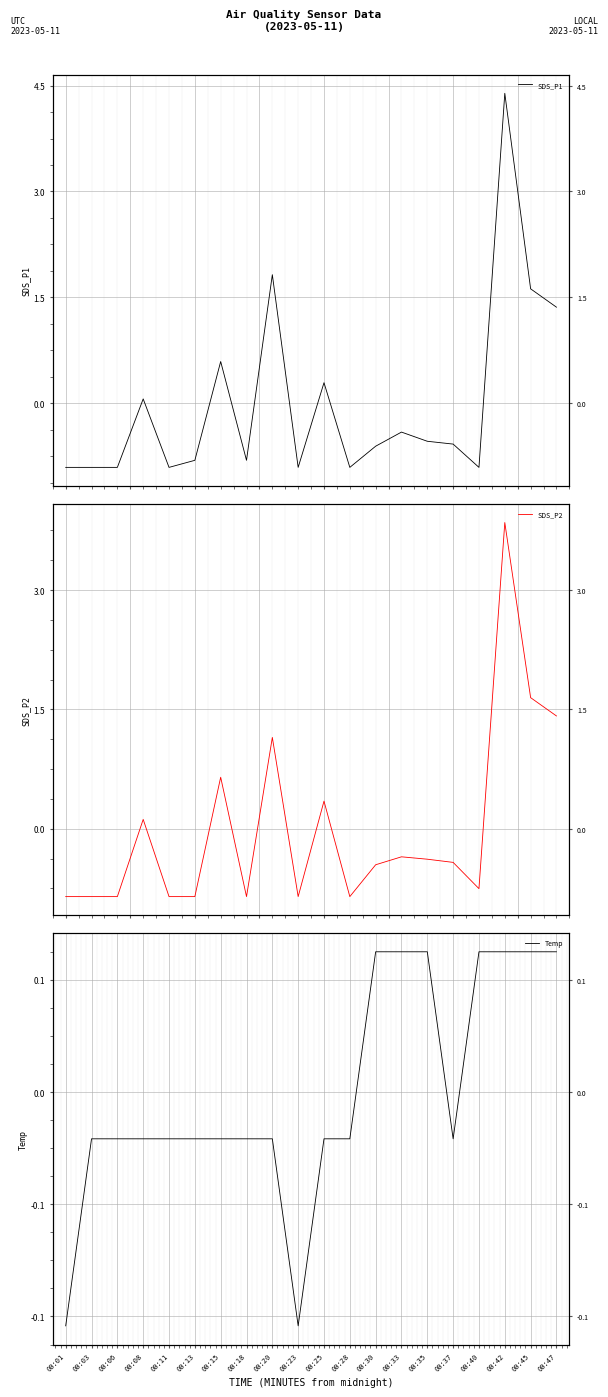

How many lines are shown in the chart?

3